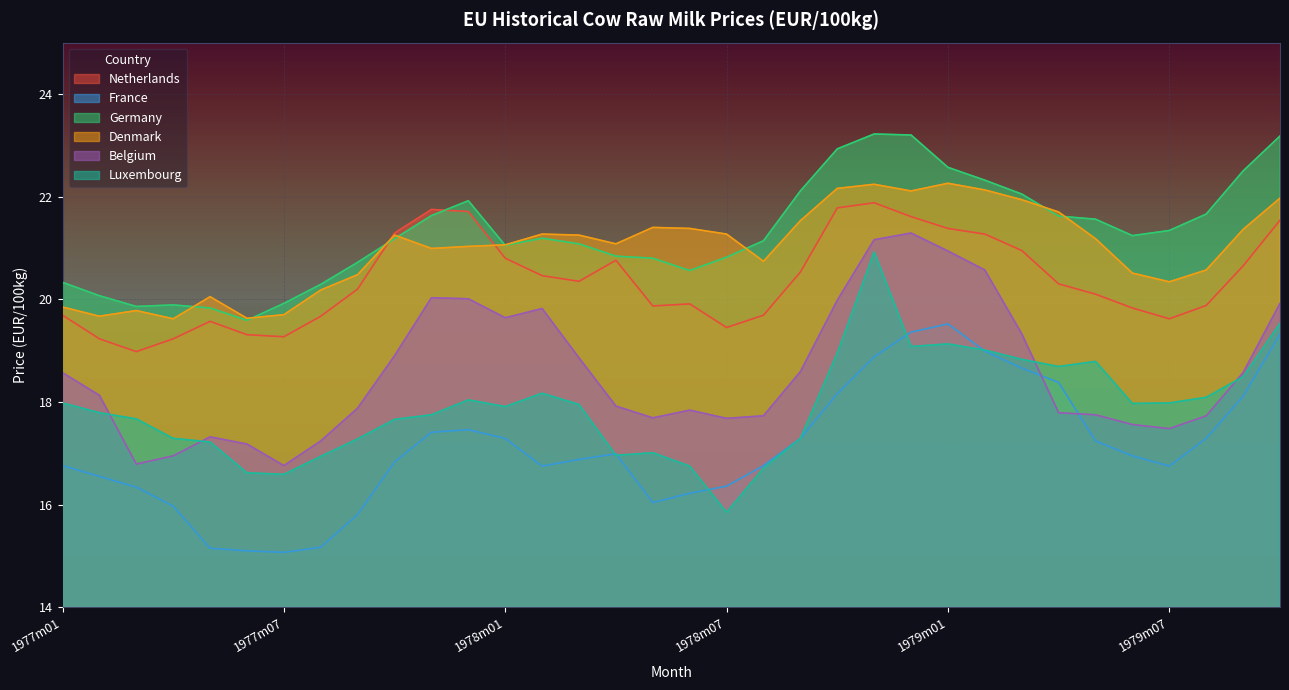

What is the label of the 3rd point from the left?

1977m03